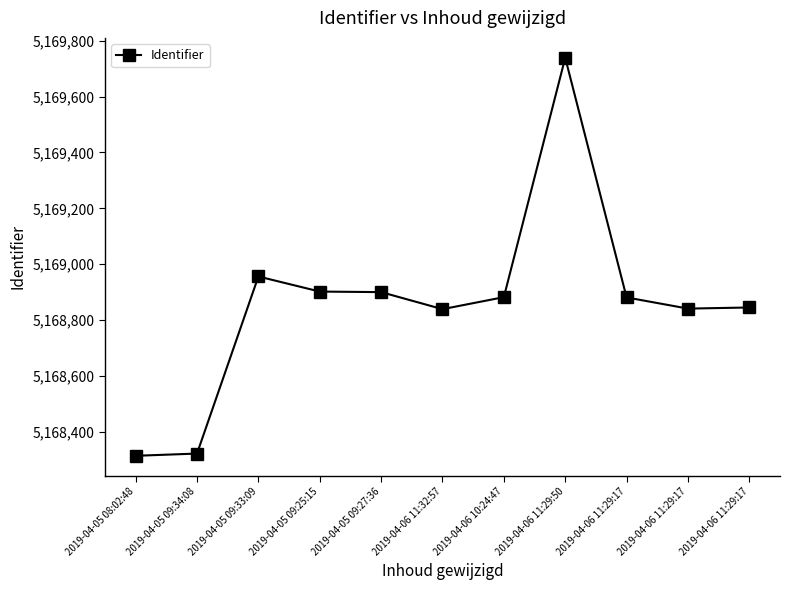

What is the ratio of the value at 2019-04-05 08:02:48 to the value at 2019-04-05 09:34:08?

1.0